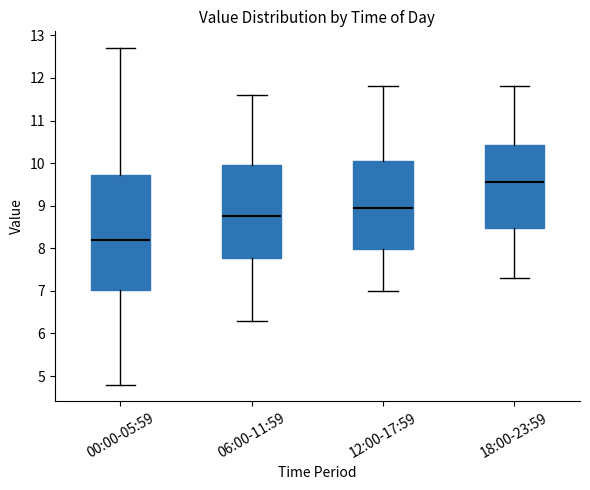

Where is the upper edge of the box for 06:00-11:59 on the y-axis? The values are not printed on the chart, so give them approximately, as read against the axis.

10.0